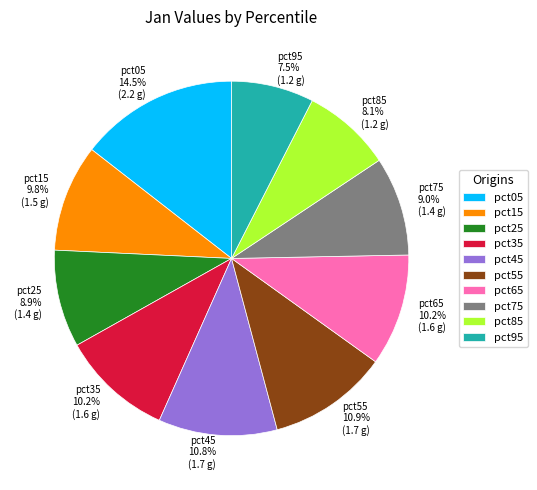

Is it true that pct85 is 8% of the pie?

True